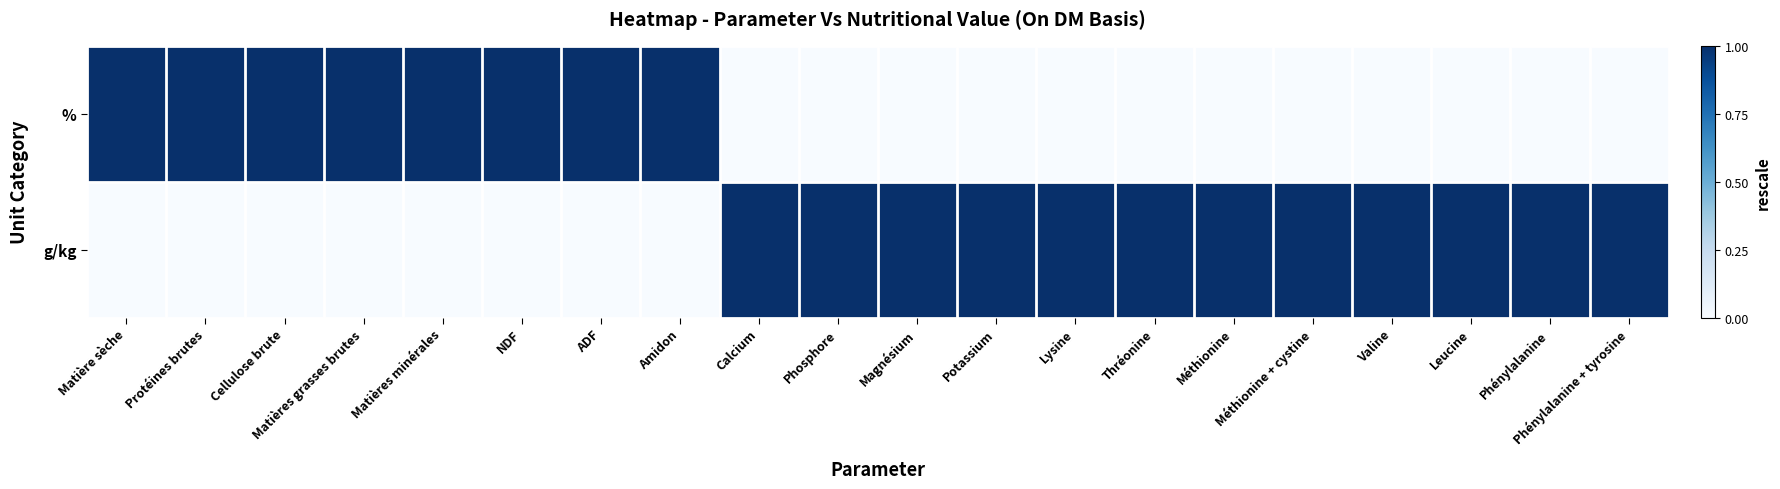

Which series has the largest total across all categories?

g/kg